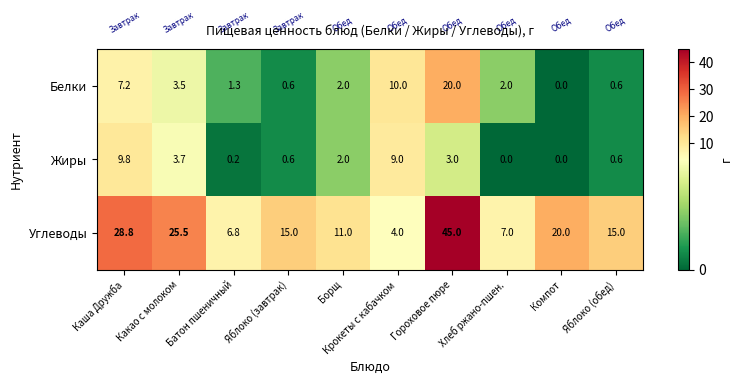

Between Крокеты с кабачком and Яблоко (обед), which series saw the biggest shift?

Углеводы